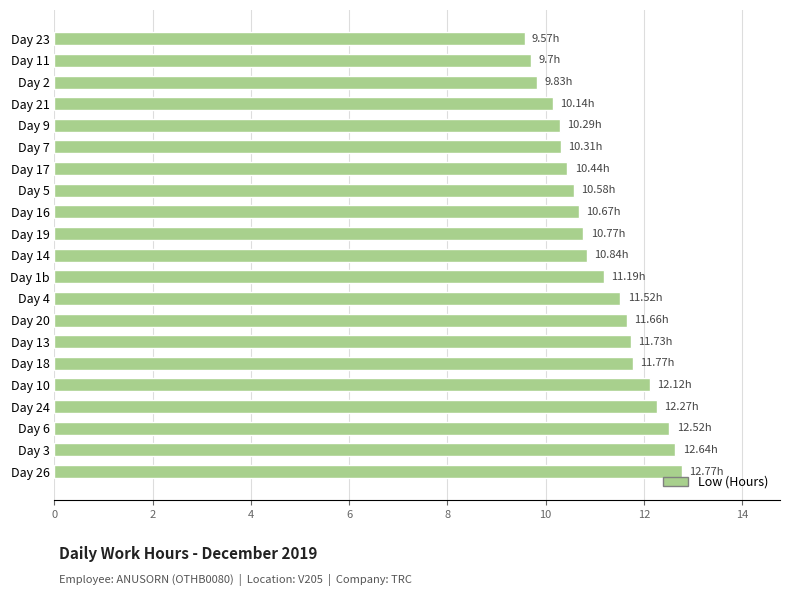

What is the sum of all values?

233.3